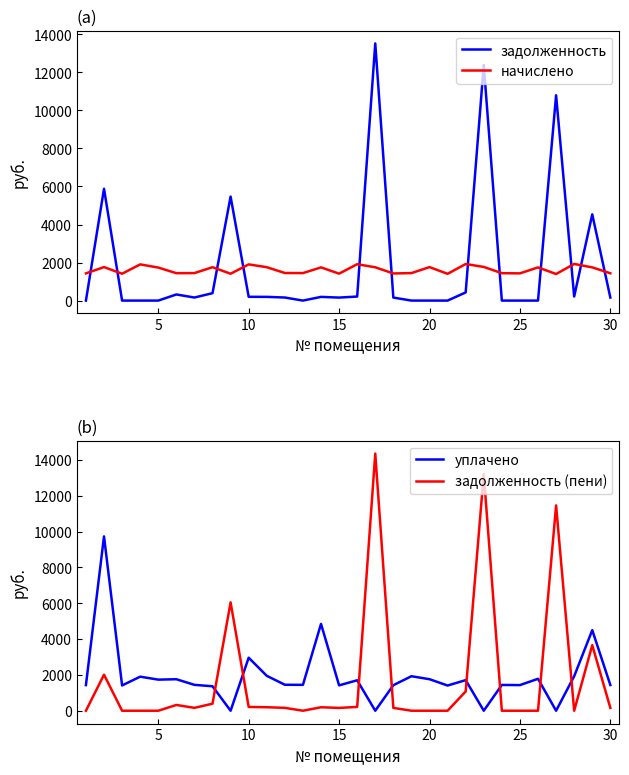

True or false: начислено and задолженность cross at least once.

True